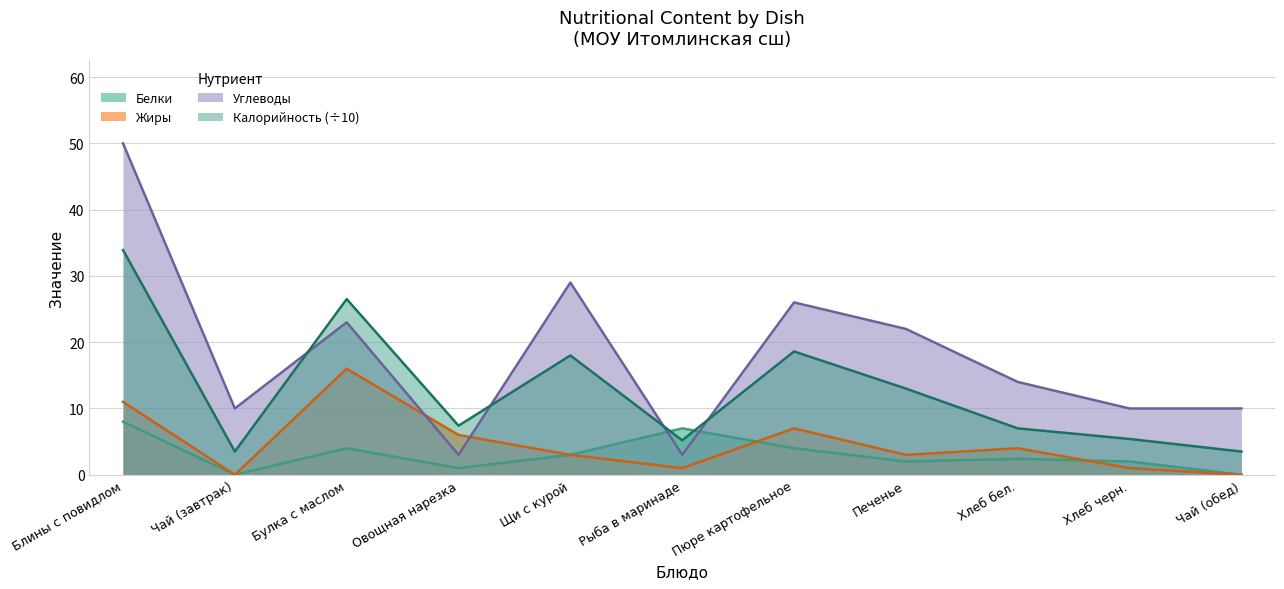

Reading left to right, what are all the values shown in this chart?

Калорийность: 33.9	3.5	26.5	7.4	18.0	5.2	18.6	13.0	7.0	5.4	3.5
Белки: 8.0	0.0	4.0	1.0	3.0	7.0	4.0	2.0	2.4	2.0	0.0
Жиры: 11.0	0.0	16.0	6.0	3.0	1.0	7.0	3.0	4.0	1.0	0.0
Углеводы: 50.0	10.0	23.0	3.0	29.0	3.0	26.0	22.0	14.0	10.0	10.0